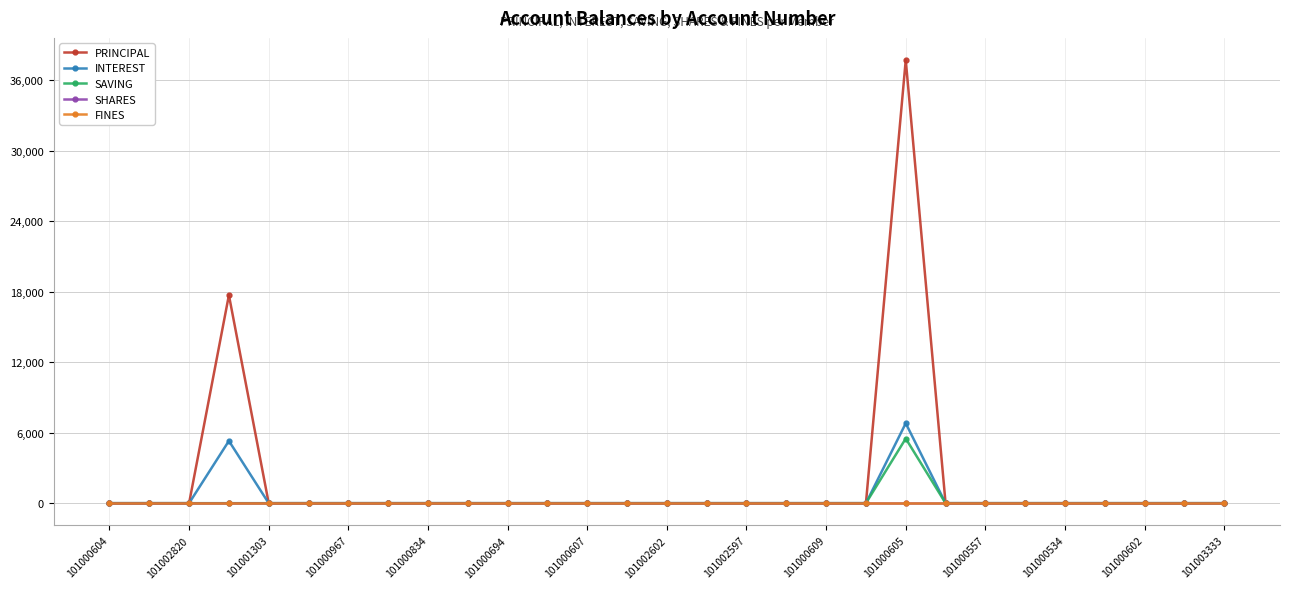

How many lines are shown in the chart?

5